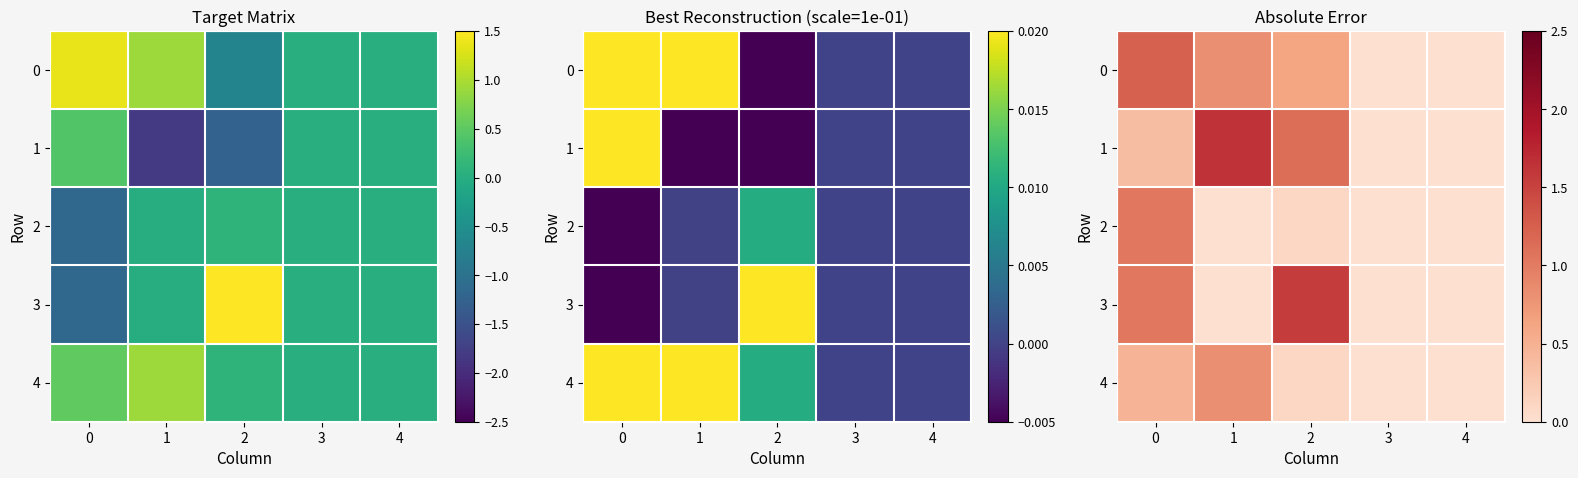

Read the 1 value at 2.

1.1